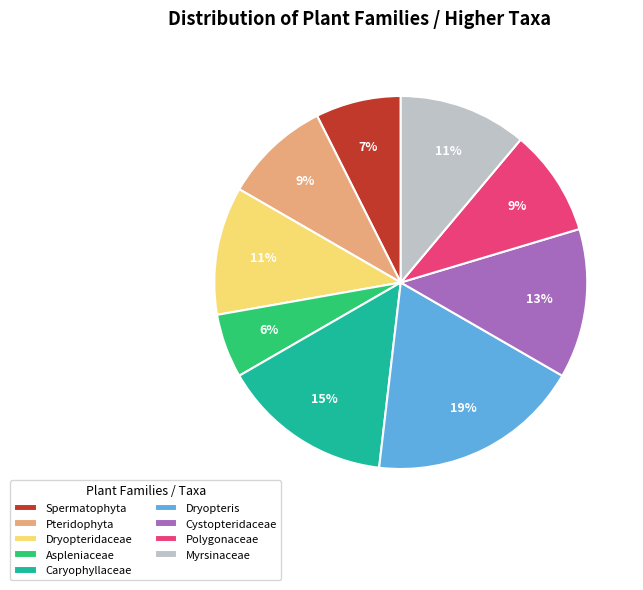

Between Polygonaceae and Myrsinaceae, which is larger?

Myrsinaceae